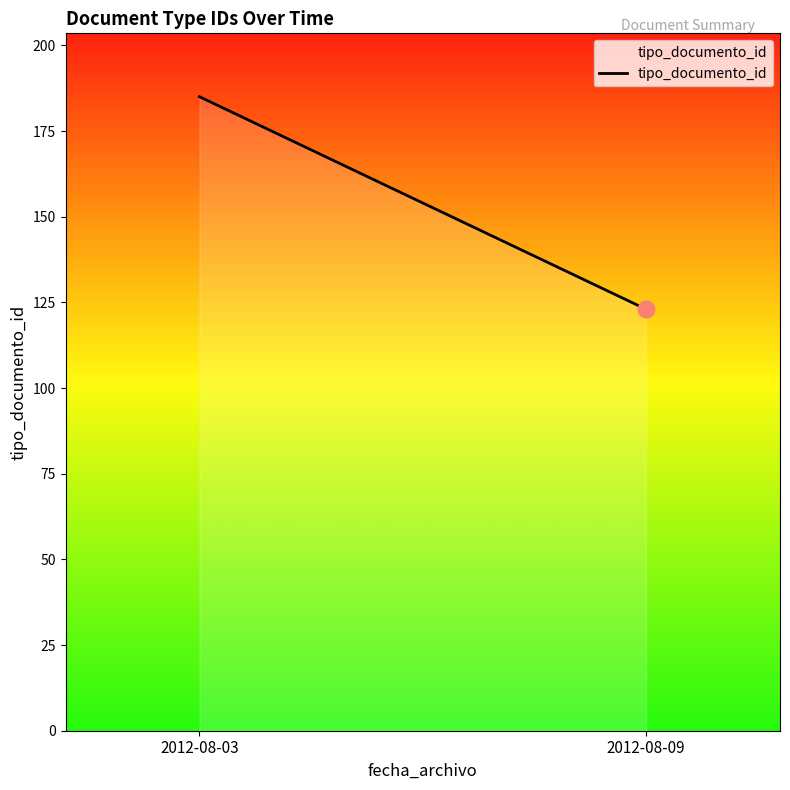

What is the ratio of the value at 2012-08-09 to the value at 2012-08-03?

0.7